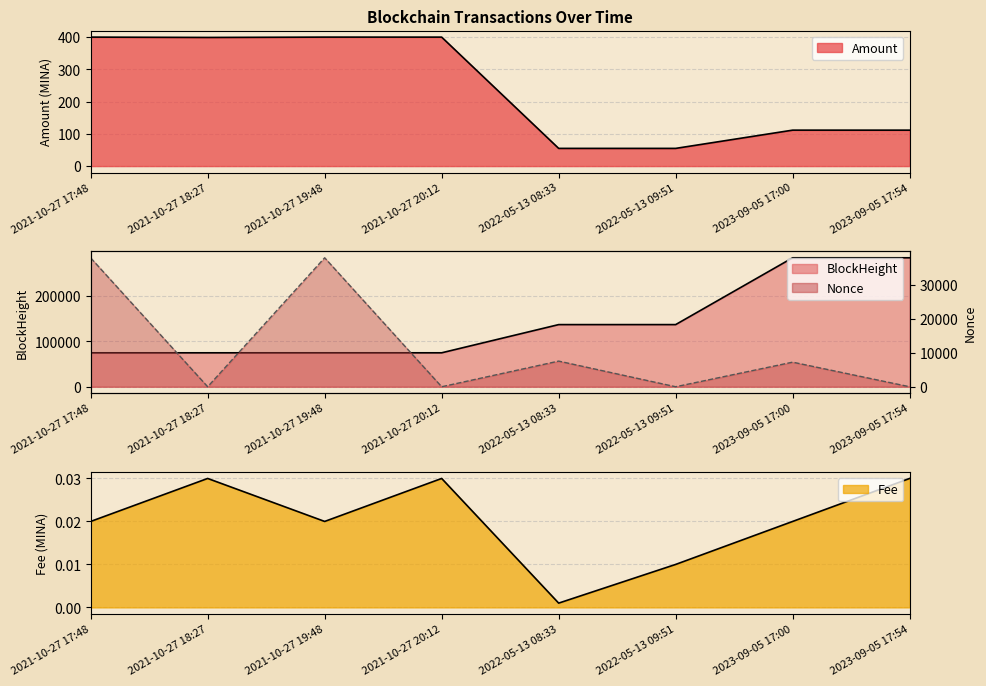

True or false: Nonce has a value of 2954.4 at 2022-05-13 08:33.

False